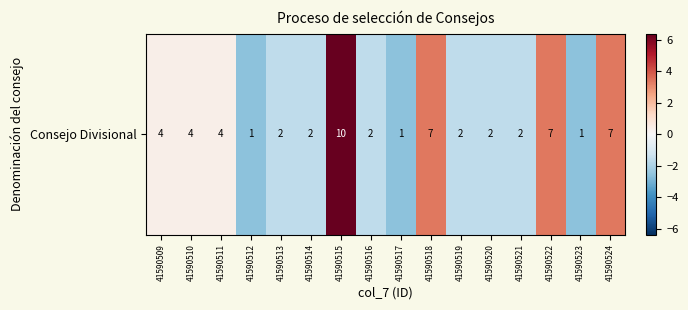

What is the greatest value displayed?

6.4